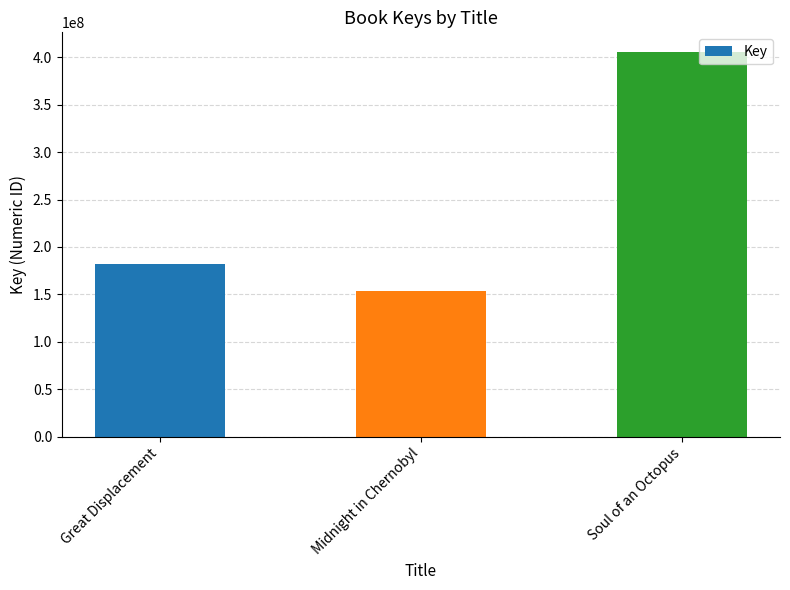

What is the approximate value at Soul of an Octopus?

405847658